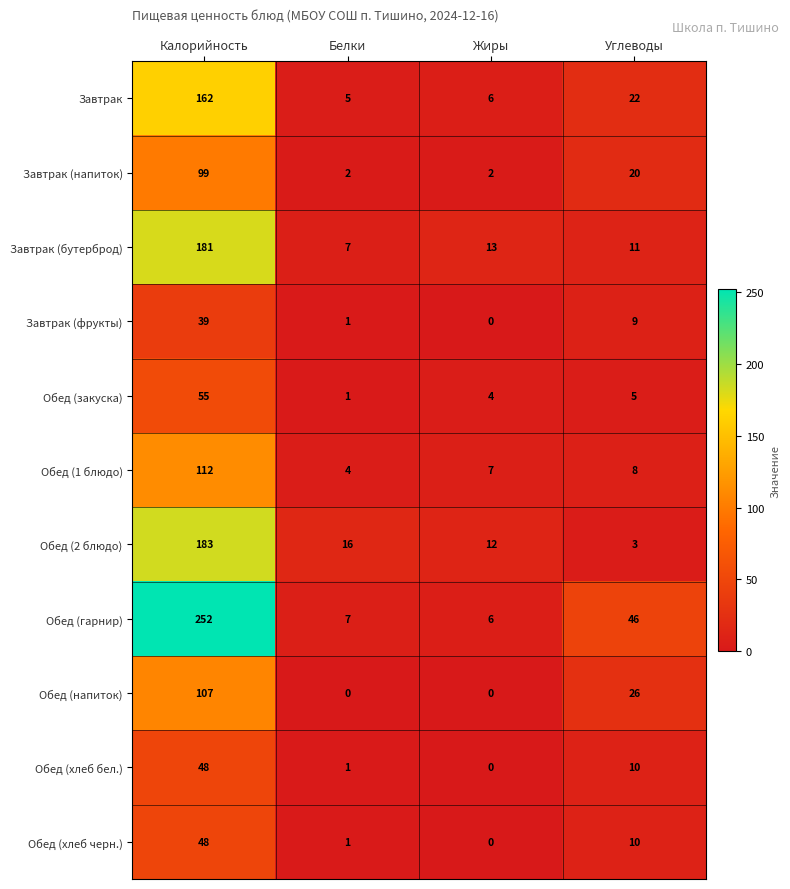

What is the total value across all series at Белки?

45